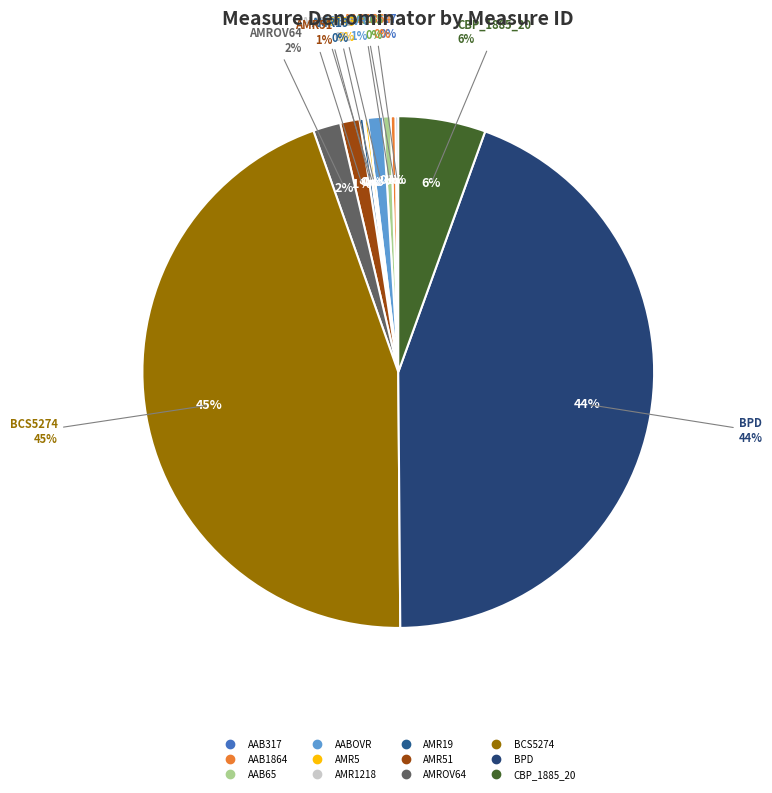

Is it true that AAB65 is 0% of the pie?

True